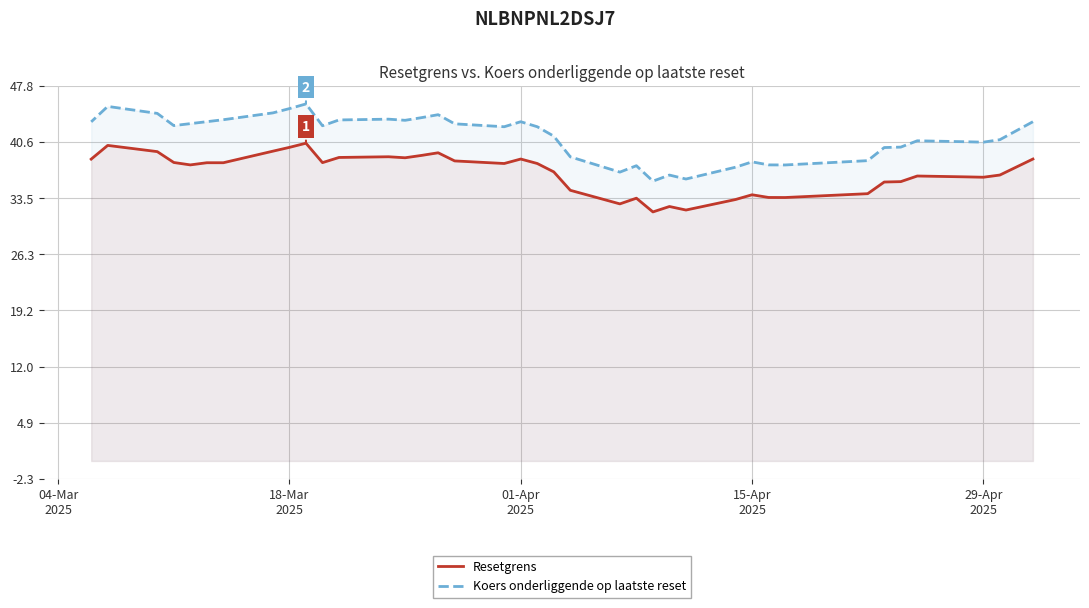

Rank the categories by value from highest to lowest.

2025-03-19, 2025-03-07, 2025-03-18, 2025-03-17, 2025-03-10, 2025-03-27, 2025-03-26, 2025-03-24, 2025-03-21, 2025-03-25, 2025-05-02, 2025-04-01, 2025-03-06, 2025-03-28, 2025-03-11, 2025-03-20, 2025-03-14, 2025-03-13, 2025-04-02, 2025-03-31, 2025-03-12, 2025-04-03, 2025-04-30, 2025-04-25, 2025-04-28, 2025-04-29, 2025-04-24, 2025-04-23, 2025-04-04, 2025-04-22, 2025-04-15, 2025-04-16, 2025-04-17, 2025-04-08, 2025-04-14, 2025-04-07, 2025-04-10, 2025-04-11, 2025-04-09